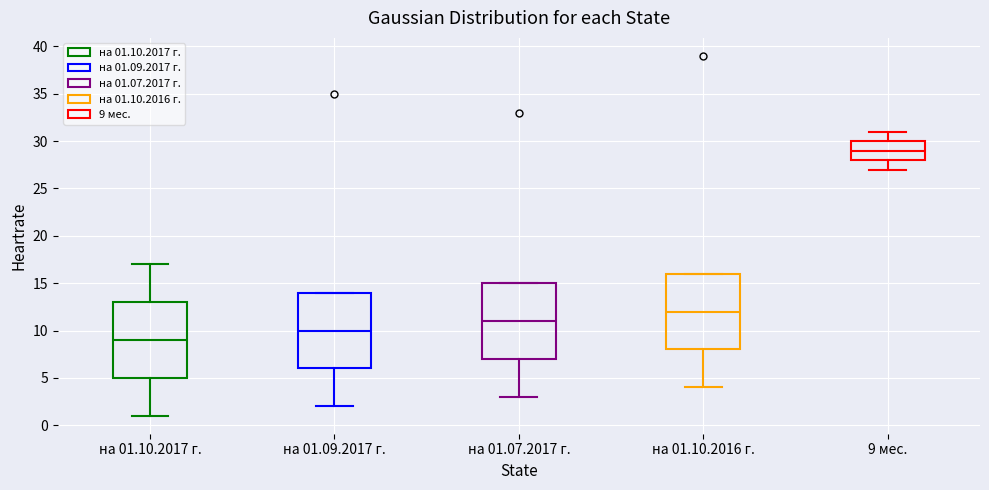

Which box has the highest median line?

9 мес.